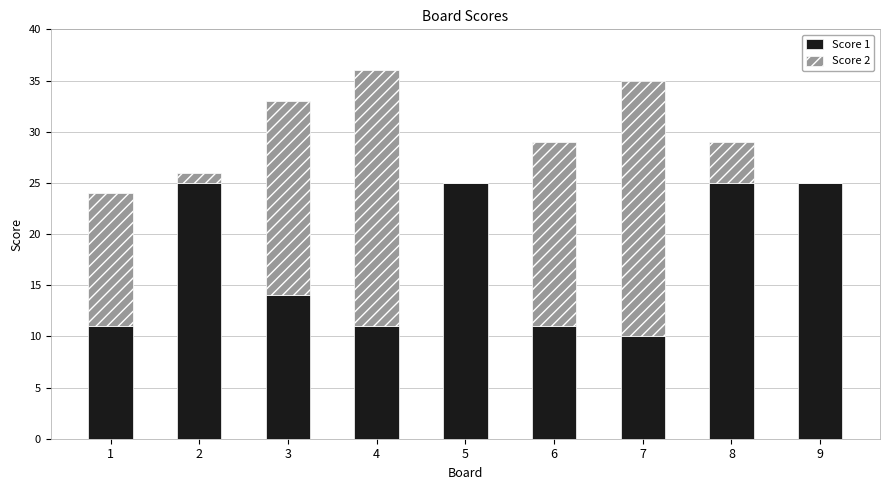

The value of Score 1 at 7 is 10. True or false?

True